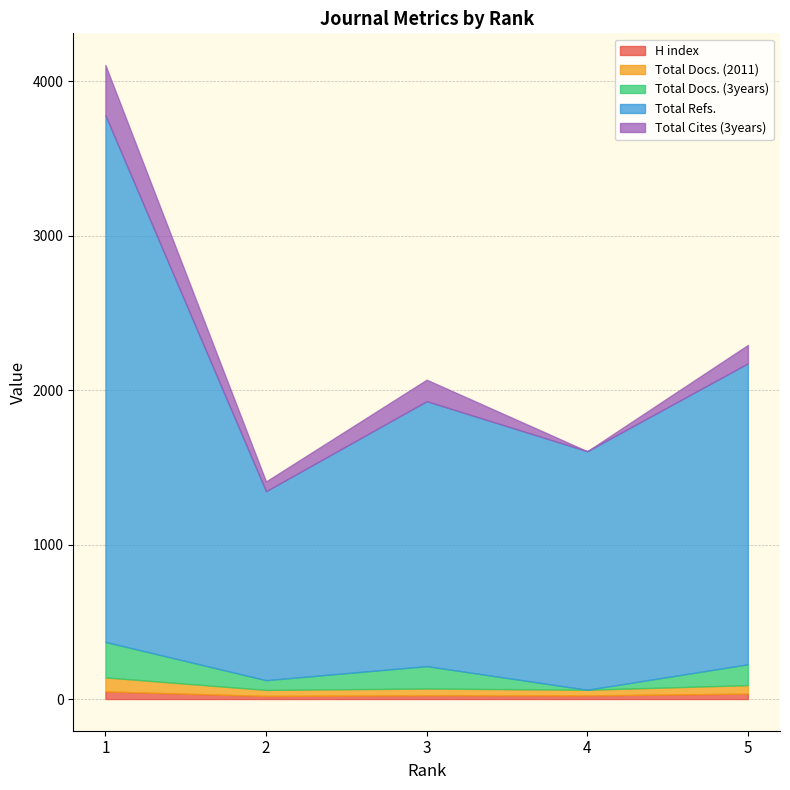

Which has a higher value, 5 or 1?

1